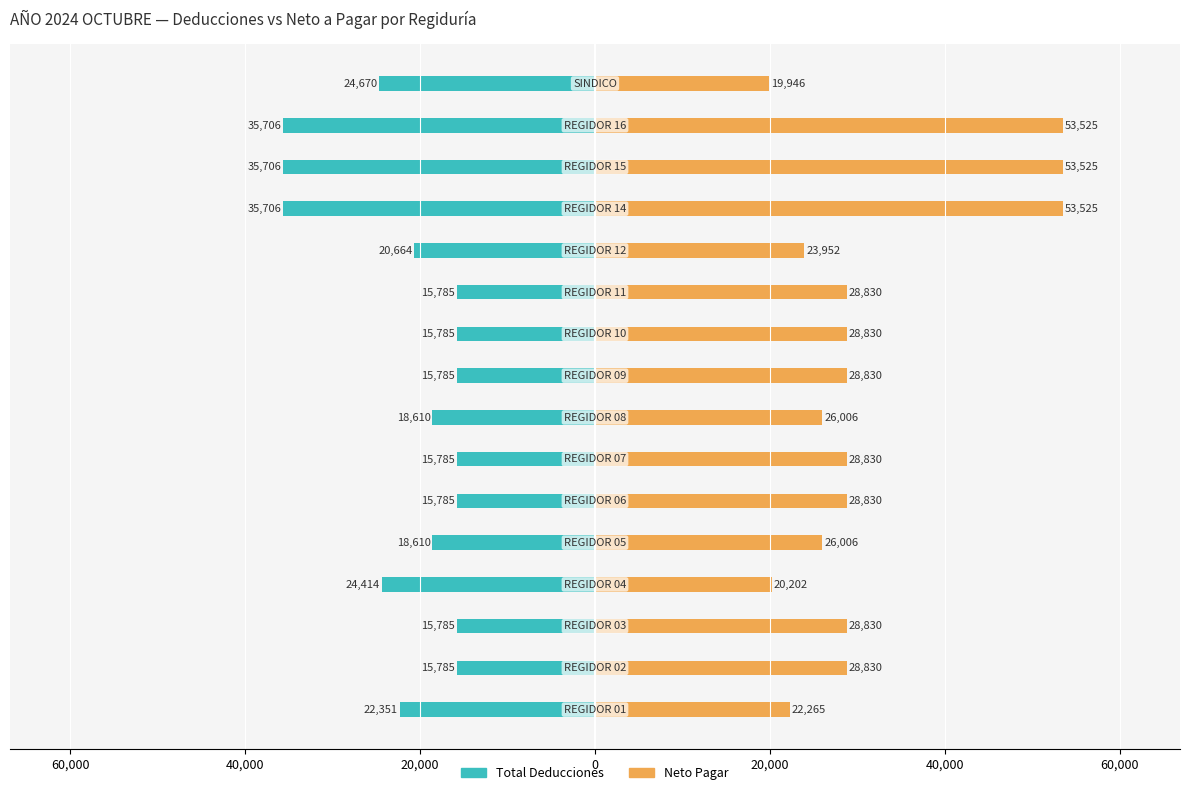

Which series has the largest range (max minus min)?

Neto Pagar